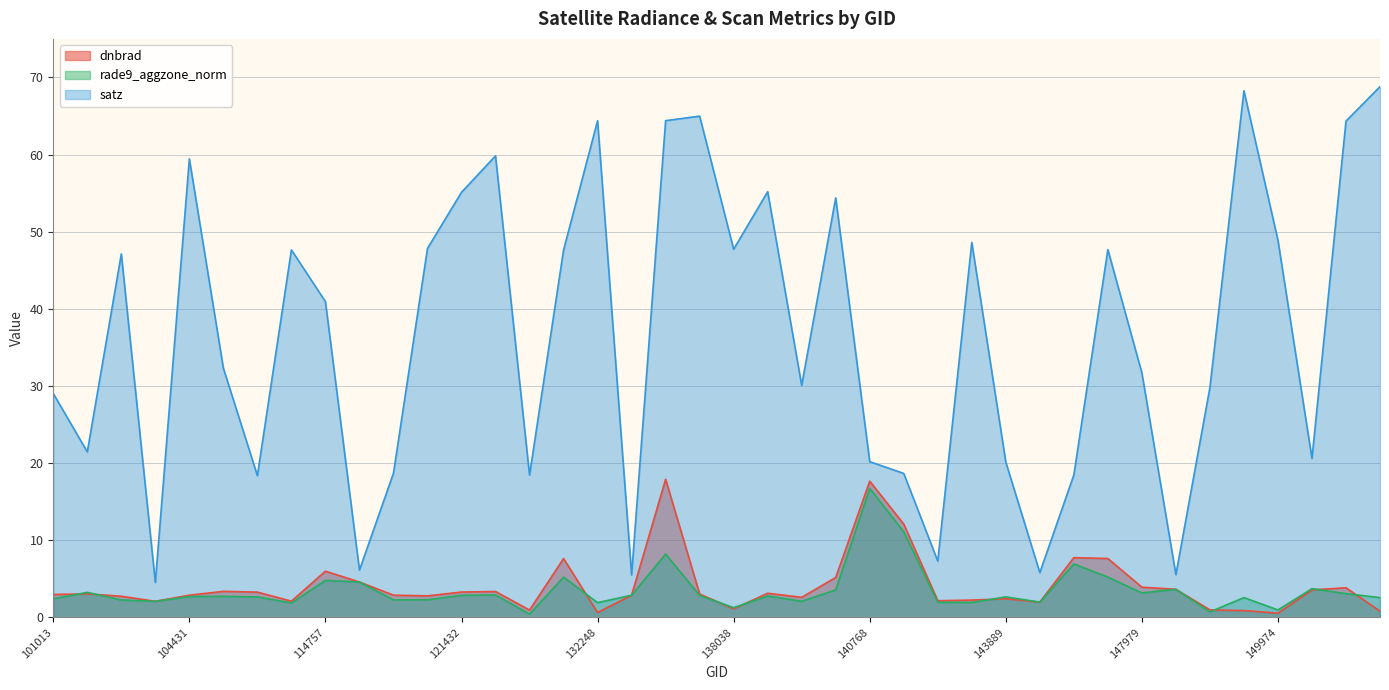

What are all the series names shown in the legend?

dnbrad, rade9_aggzone_norm, satz